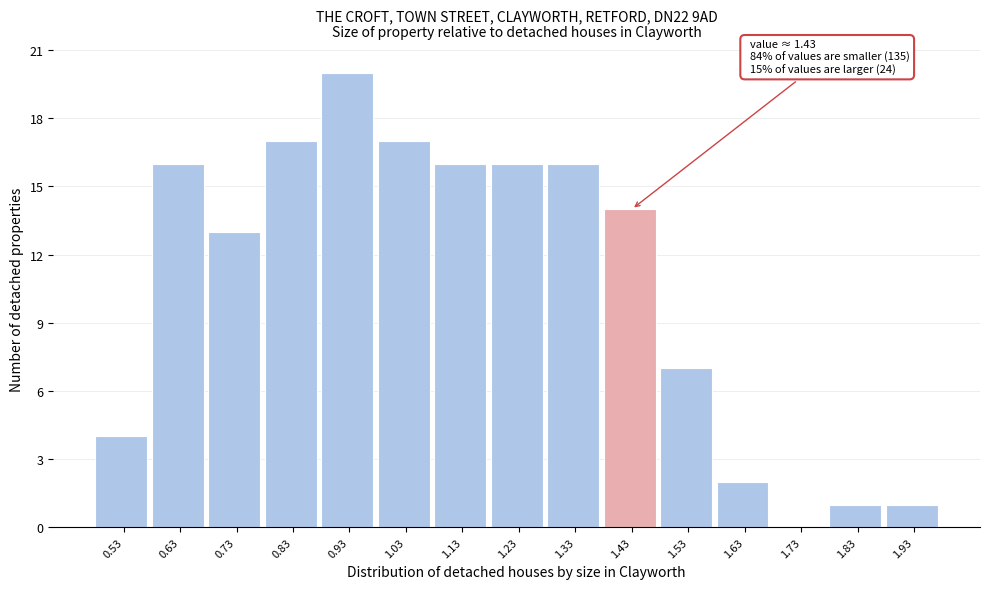

Reading left to right, what are all the values shown in this chart?

0.53=4	0.63=16	0.73=13	0.83=17	0.93=20	1.03=17	1.13=16	1.23=16	1.33=16	1.43=14	1.53=7	1.63=2	1.73=0	1.83=1	1.93=1